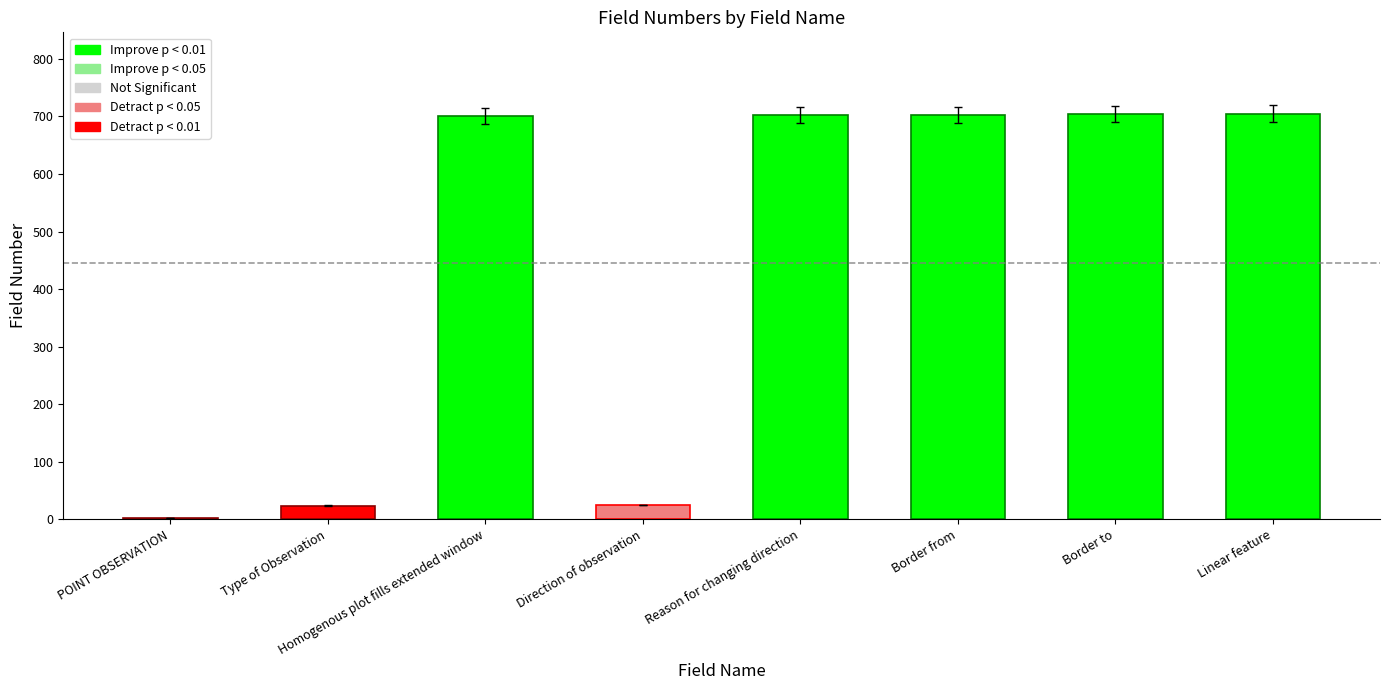

Which has a higher value, Linear feature or Direction of observation?

Linear feature